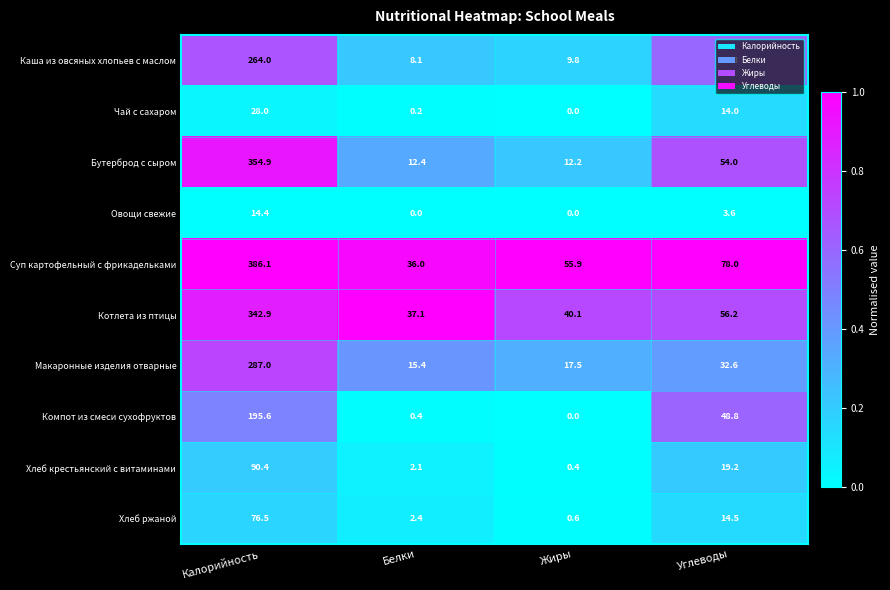

What is the difference between the Каша из овсяных хлопьев с маслом values at Калорийность and Углеводы?

216.2